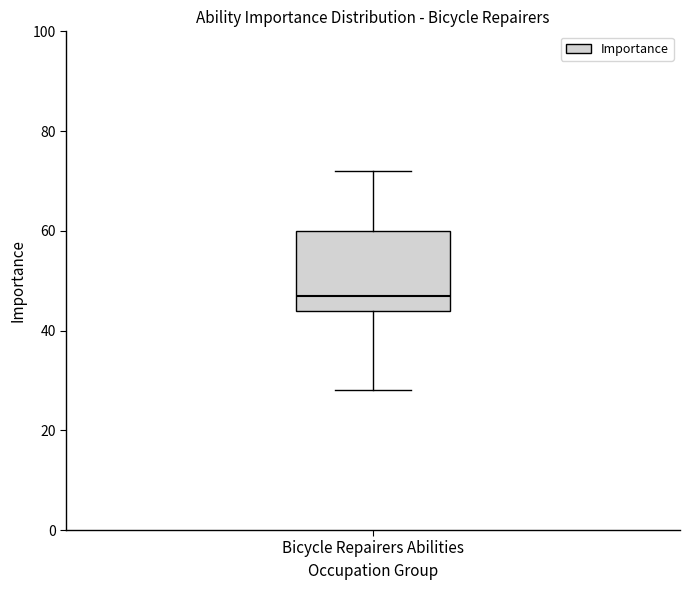

Read this box plot against the y-axis: the position of the median line, the range covered by the box, and the ends of both whiskers. The values are not printed on the chart, so give them approximately, as read against the axis.

median 48, box 44 to 60, whiskers 28 to 72